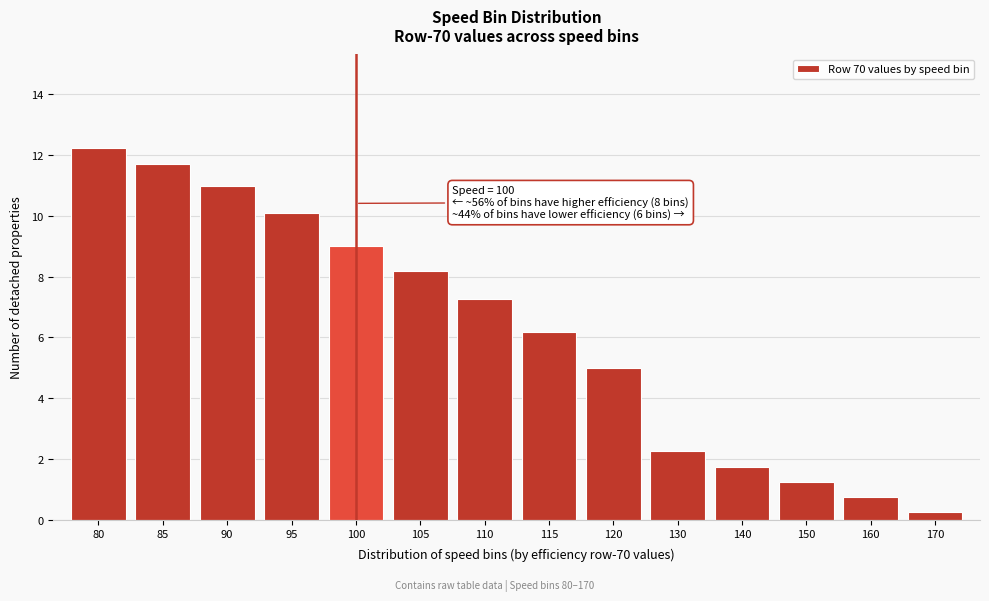

What is the value of the 9th bar from the left?

5.0